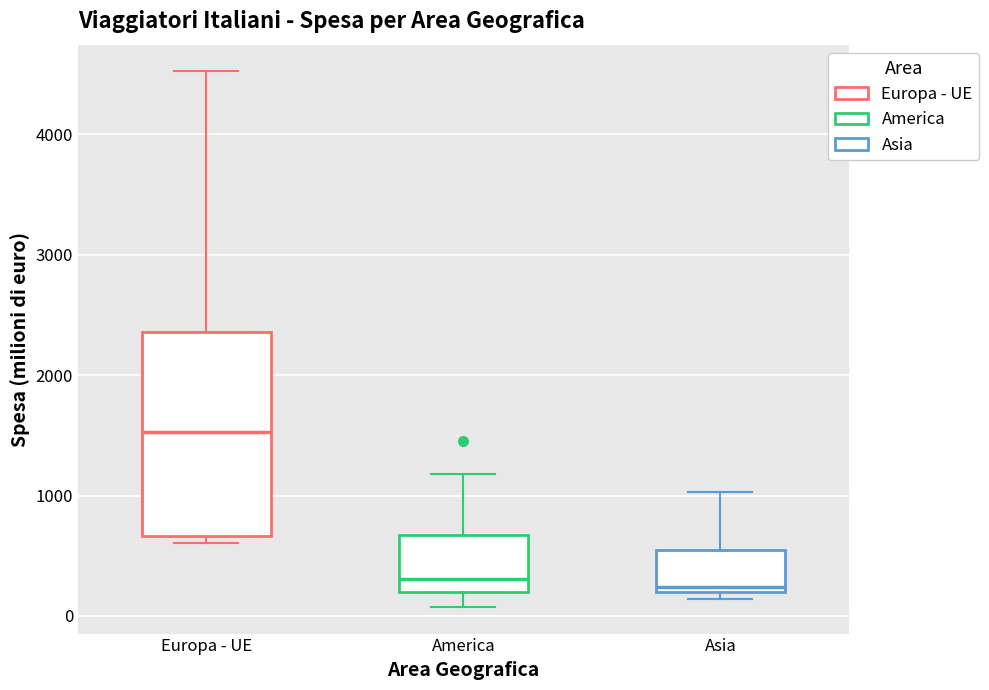

Reading left to right, transcribe this box plot: for each box, give where its median line is, the range the box spans, and where its two whiskers end, as read against the y-axis. The values are not printed on the chart, so give them approximately, as read against the axis.

Europa - UE: median 1500, box 700 to 2400, whiskers 600 to 4500
America: median 300, box 200 to 700, whiskers 100 to 1200
Asia: median 200 (just above the box's lower edge), box 200 to 500, whiskers 100 to 1000